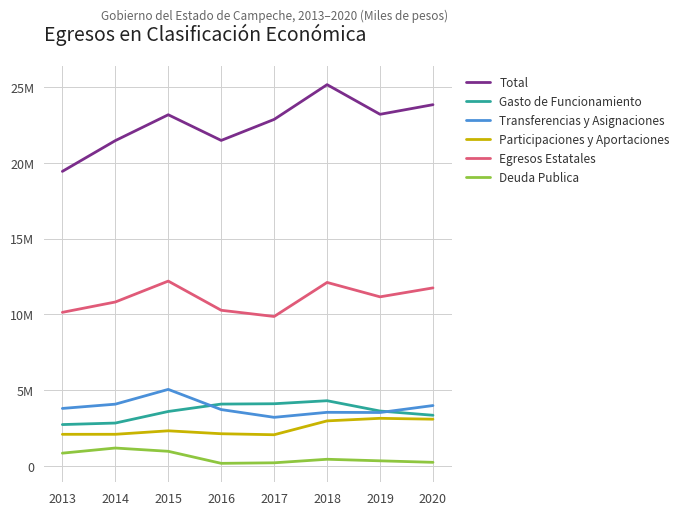

What is the difference between the maximum and second lowest values in the Total series?

3690765